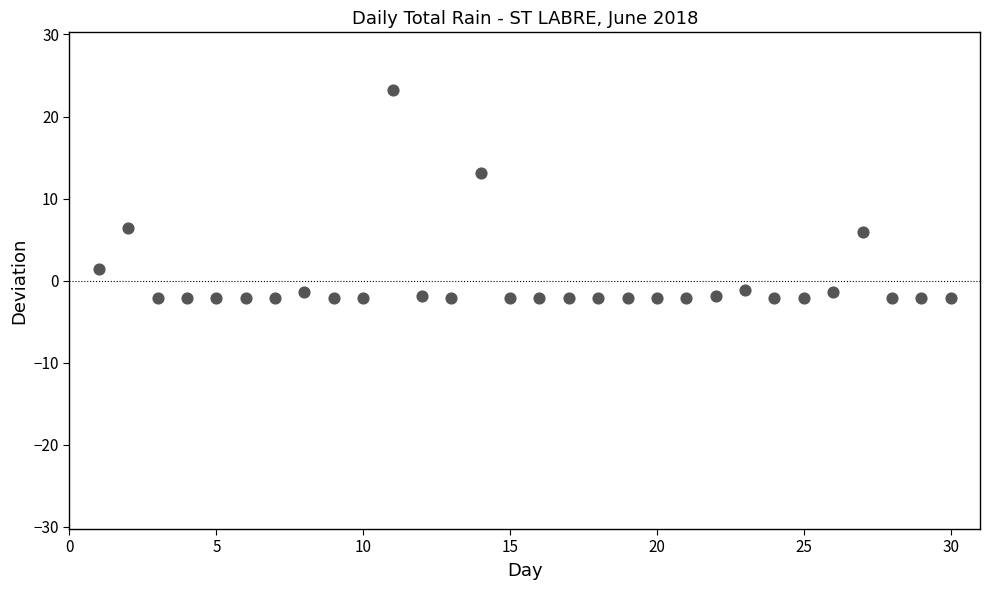

What is the range of Y values (max minus min)?

25.4